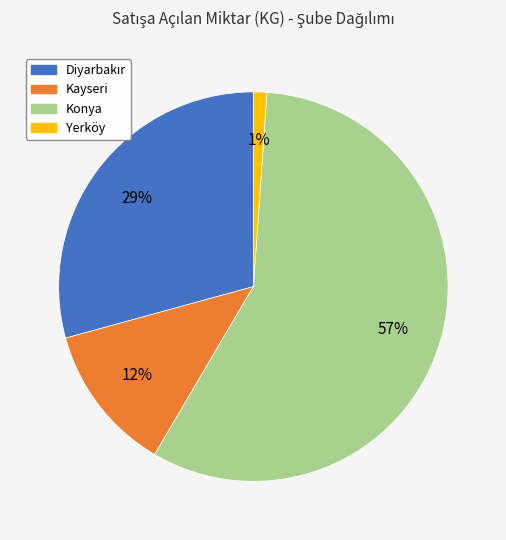

Is there a majority slice in this chart?

Yes